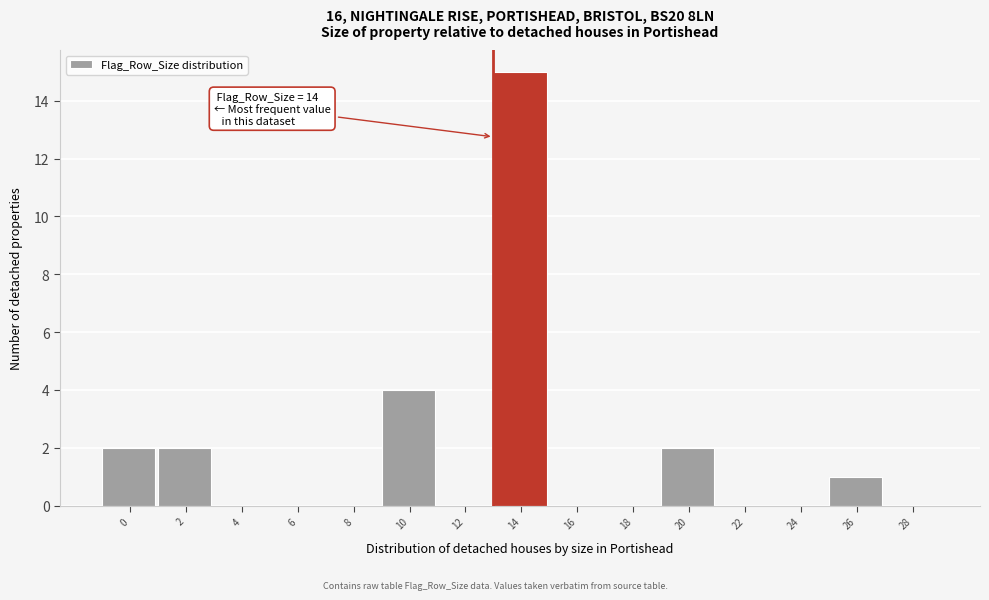

Reading left to right, what are all the values shown in this chart?

0=2	2=2	4=0	6=0	8=0	10=4	12=0	14=15	16=0	18=0	20=2	22=0	24=0	26=1	28=0